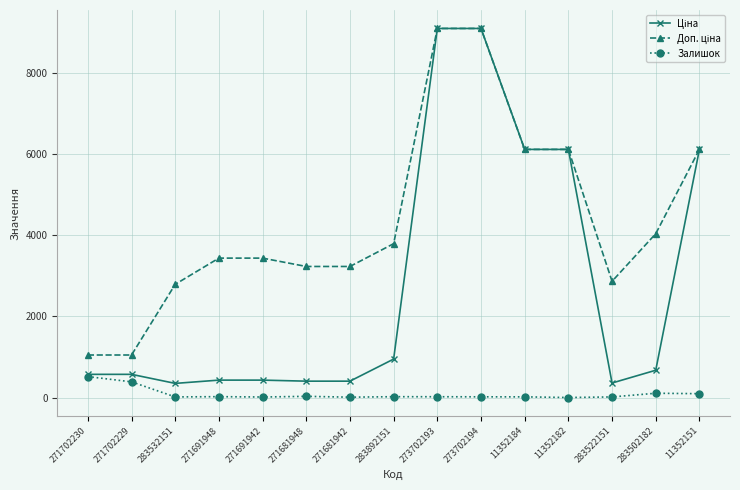

What is the total value across all series at 271702230?

2135.6